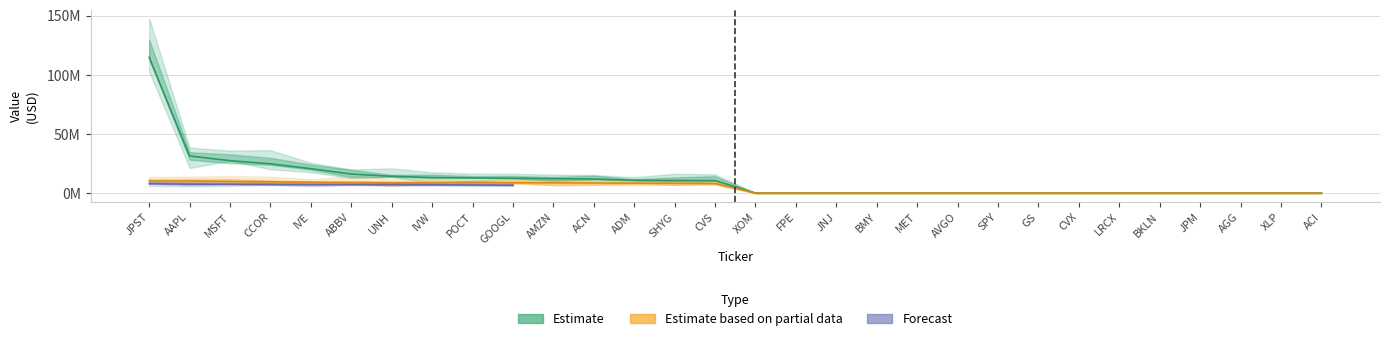

Between CVS and GOOGL, which is larger?

GOOGL